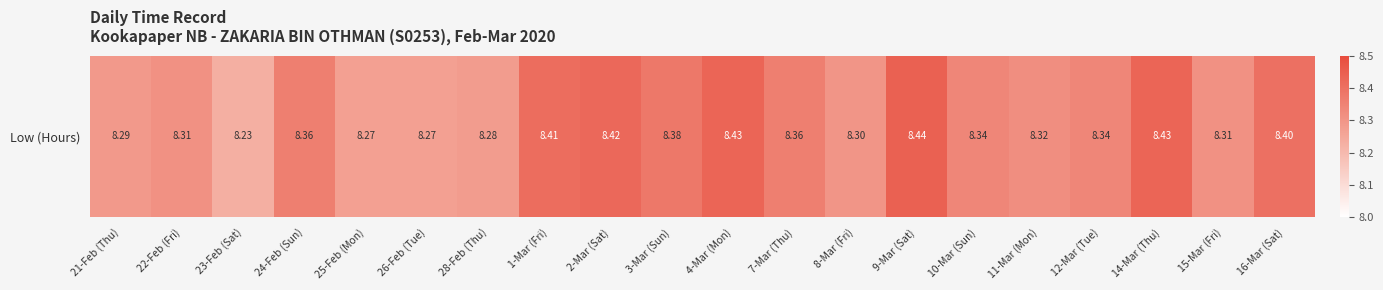

List the labels in order of value, smallest first.

23-Feb (Sat), 25-Feb (Mon), 26-Feb (Tue), 28-Feb (Thu), 21-Feb (Thu), 8-Mar (Fri), 22-Feb (Fri), 15-Mar (Fri), 11-Mar (Mon), 10-Mar (Sun), 12-Mar (Tue), 24-Feb (Sun), 7-Mar (Thu), 3-Mar (Sun), 16-Mar (Sat), 1-Mar (Fri), 2-Mar (Sat), 4-Mar (Mon), 14-Mar (Thu), 9-Mar (Sat)